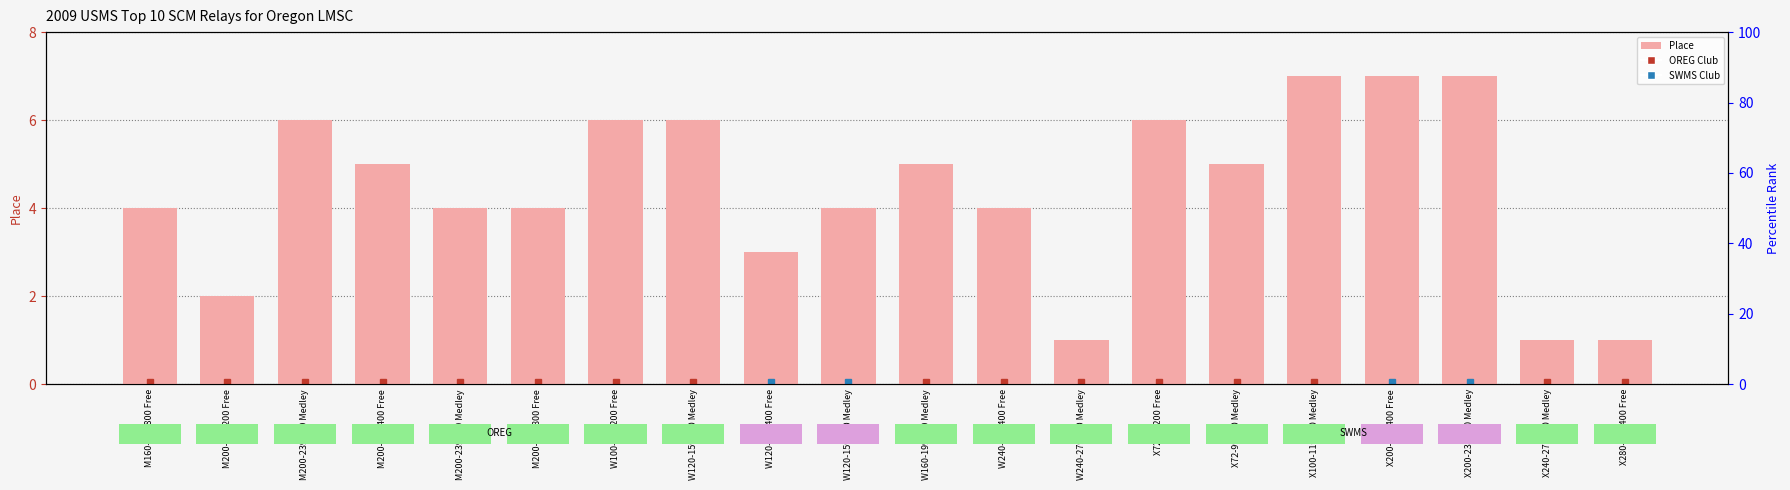

What is the sum of the values at M200-239 400 Free and X200-239 400 Medley?

12